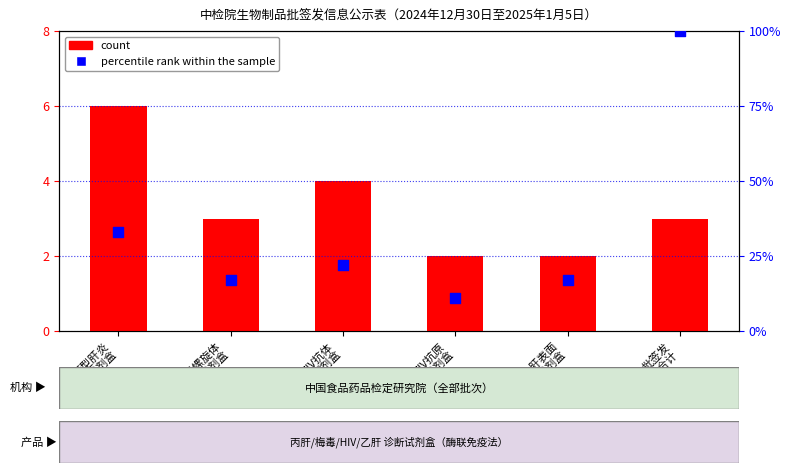

Which series has the widest spread of Y values?

percentile rank within the sample